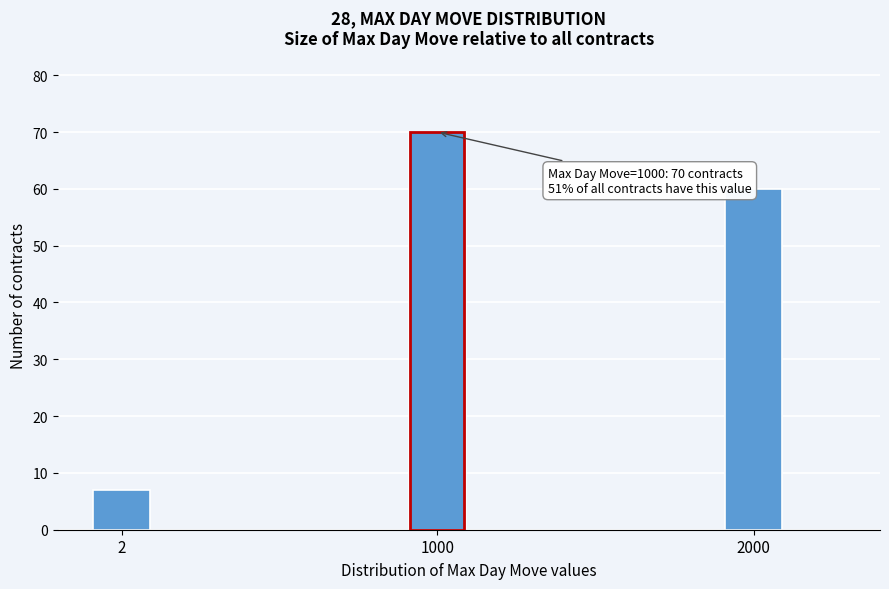

Reading right to left, transcribe all the data shown in this chart.

60	70	7